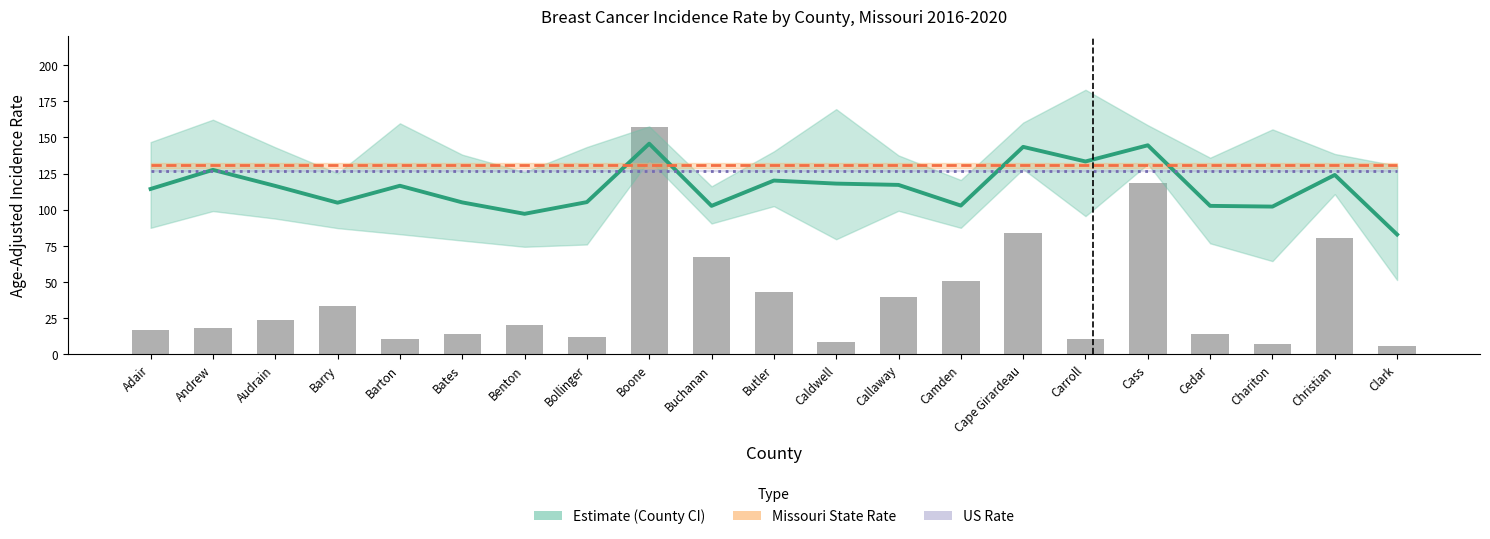

True or false: Age-Adjusted Rate has a value of 19.0 at Clark.

False